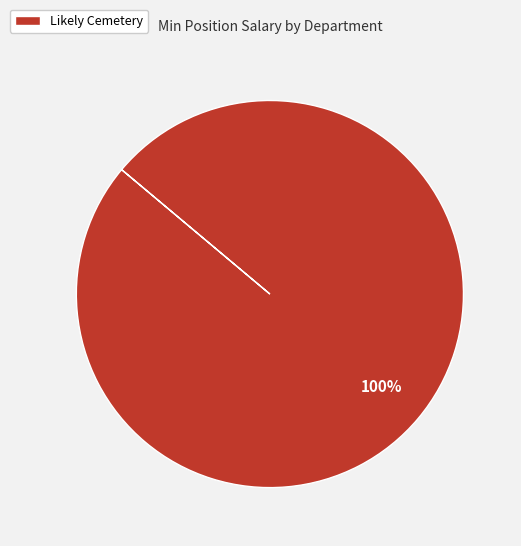

Rank the categories by value from lowest to highest.

Likely Cemetery